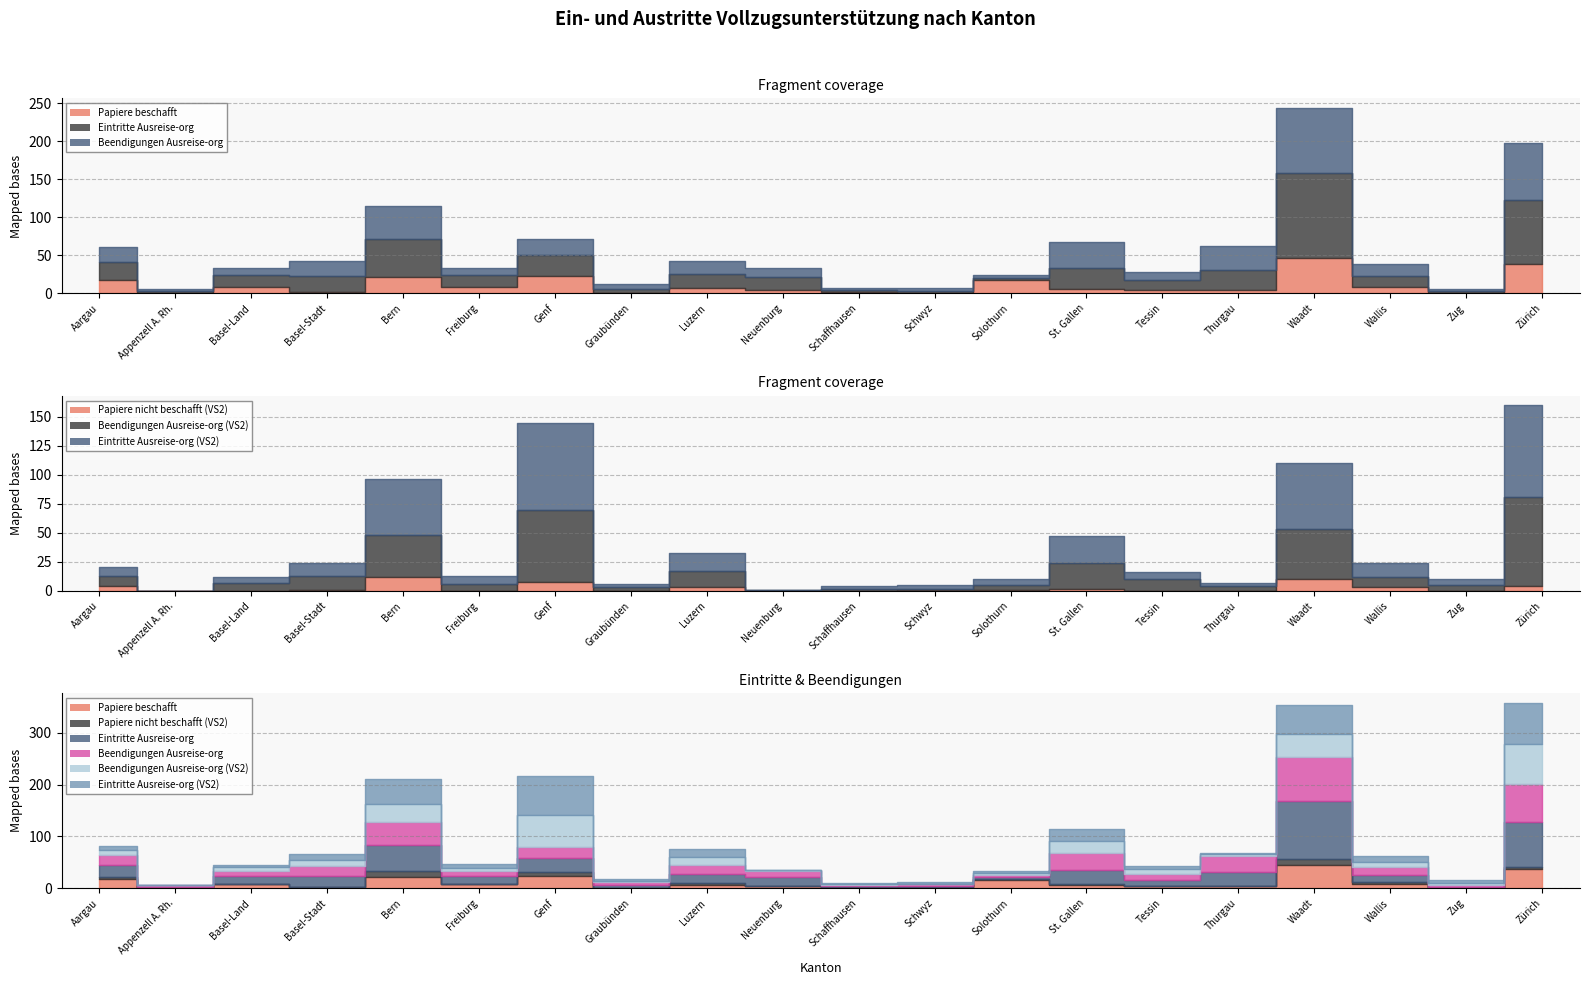

What value does the Papiere nicht beschafft (VS2) series have at St. Gallen?

2